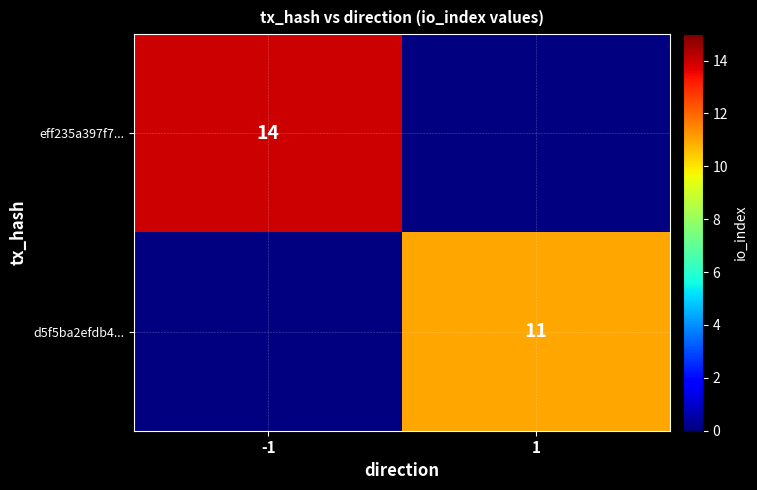

The d5f5ba2efdb4... series shows 6 at 1. True or false?

False